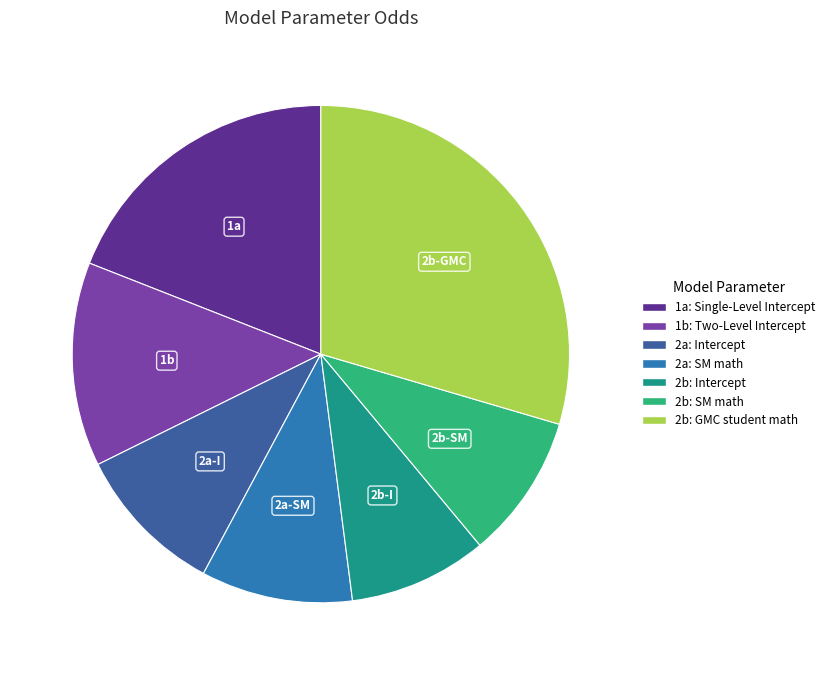

What is the change in value from 2b: SM math to 2b: GMC student math?

+0.5